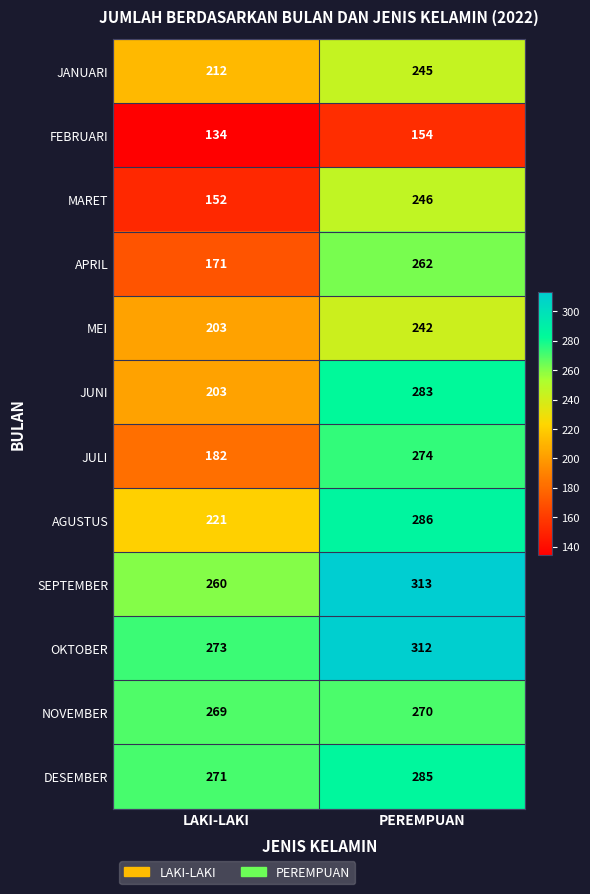

What is the difference between the JANUARI values at LAKI-LAKI and PEREMPUAN?

33